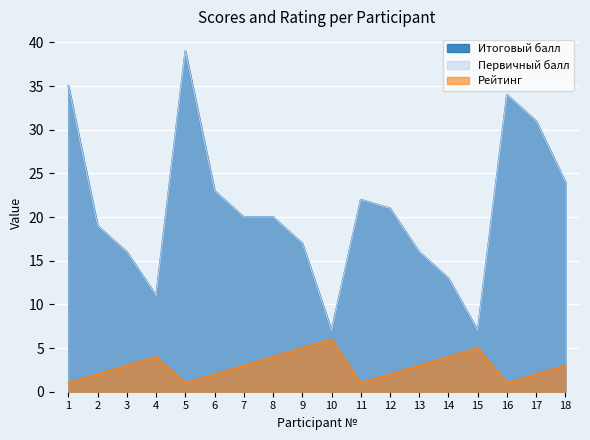

Which series has the largest total across all categories?

Итоговый балл